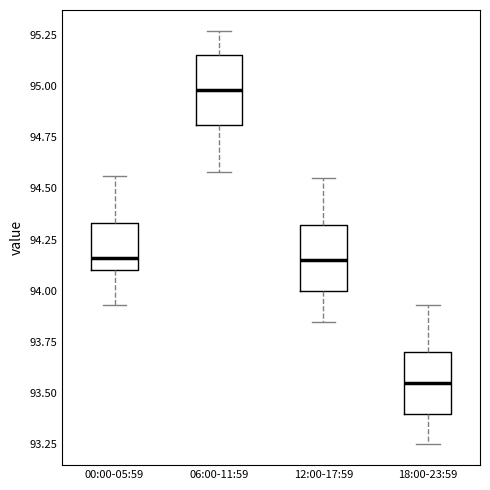

Which box's median line is the lowest?

18:00-23:59